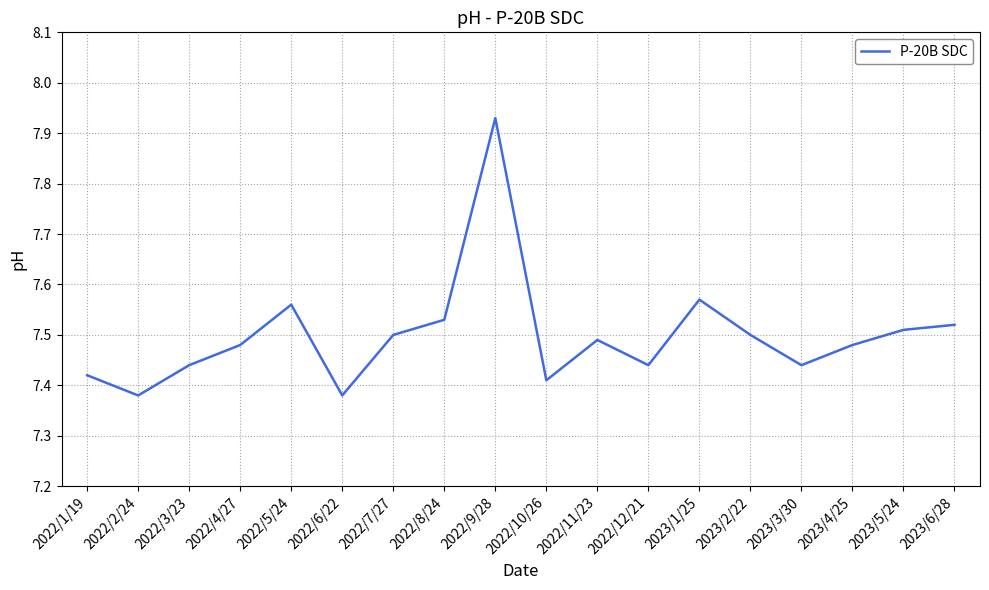

What position from the left is 2023/6/28?

18